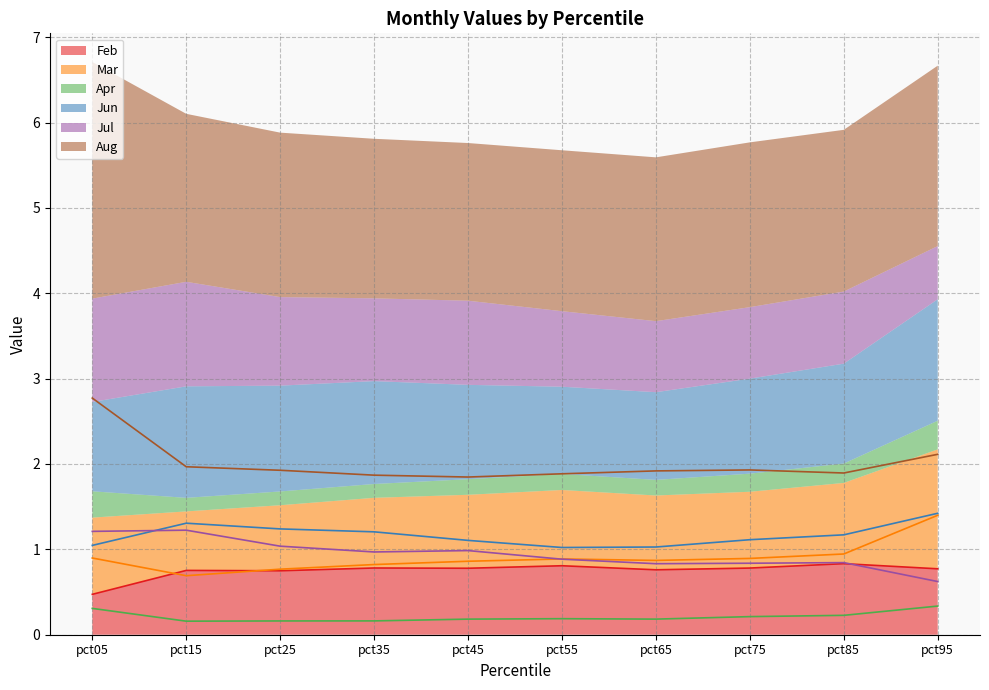

At which label does Apr reach its minimum?

pct15